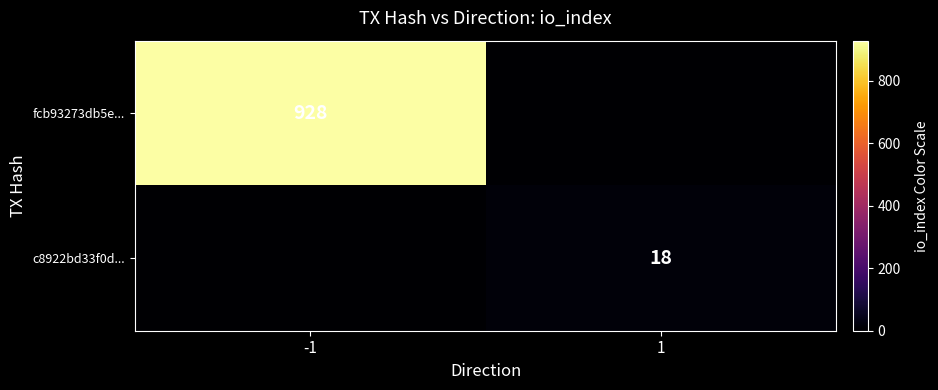

Is it true that c8922bd33f0d... equals 30 at 1?

False